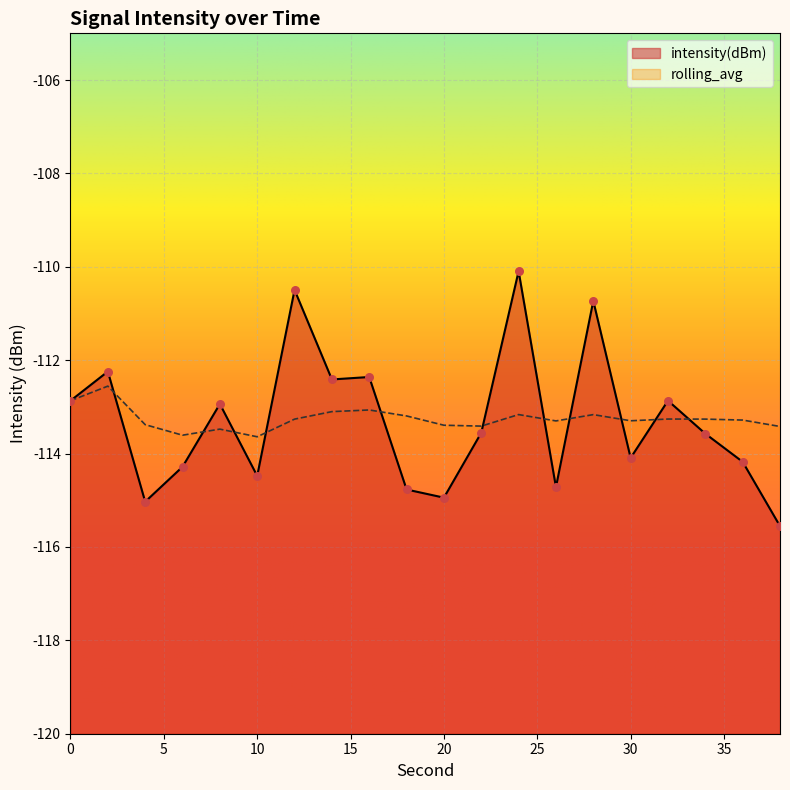

Which series has the largest Y range (max minus min)?

intensity(dBm)